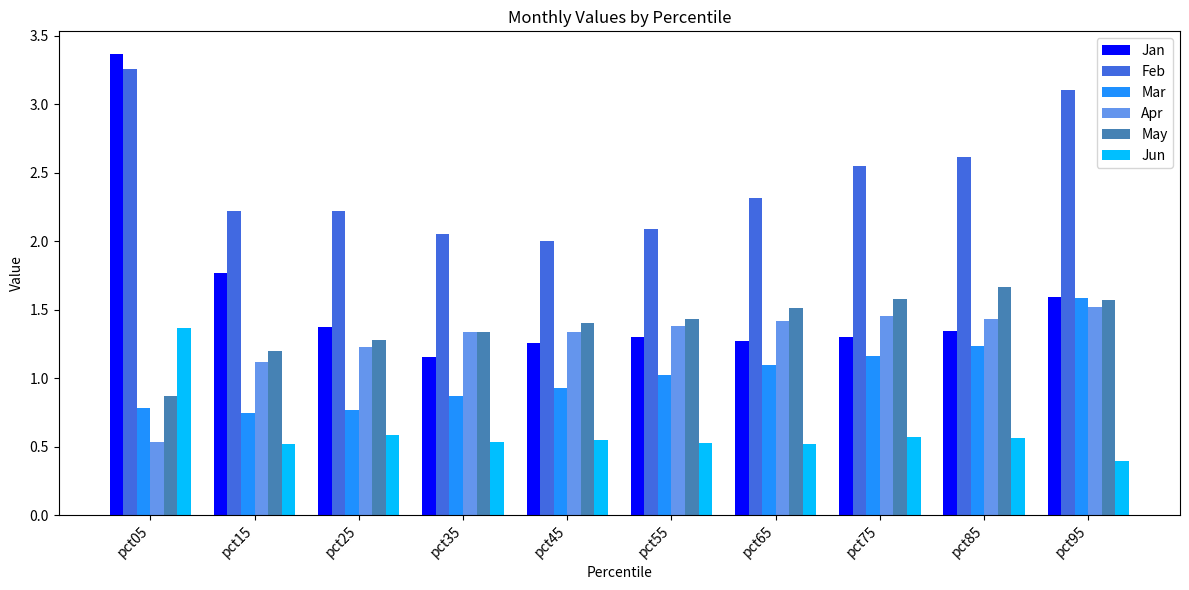

The value of Mar at pct05 is 0.8. True or false?

True